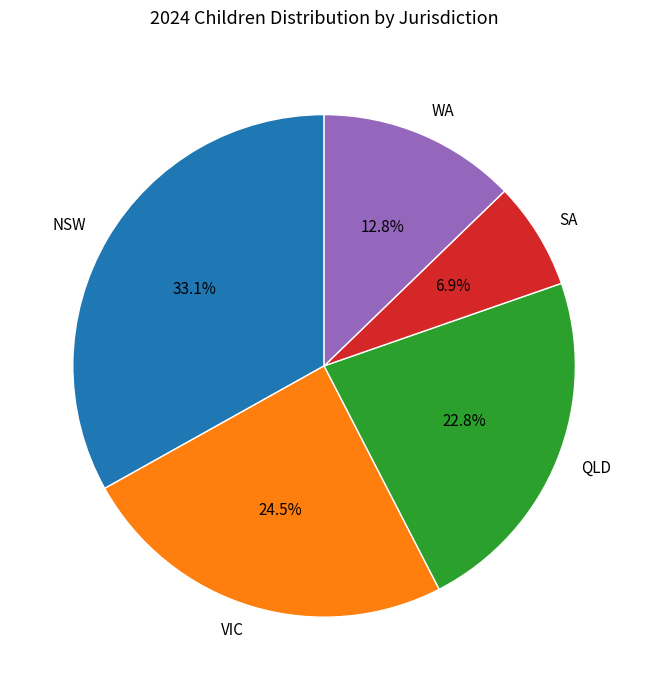

Which slice is the largest?

NSW